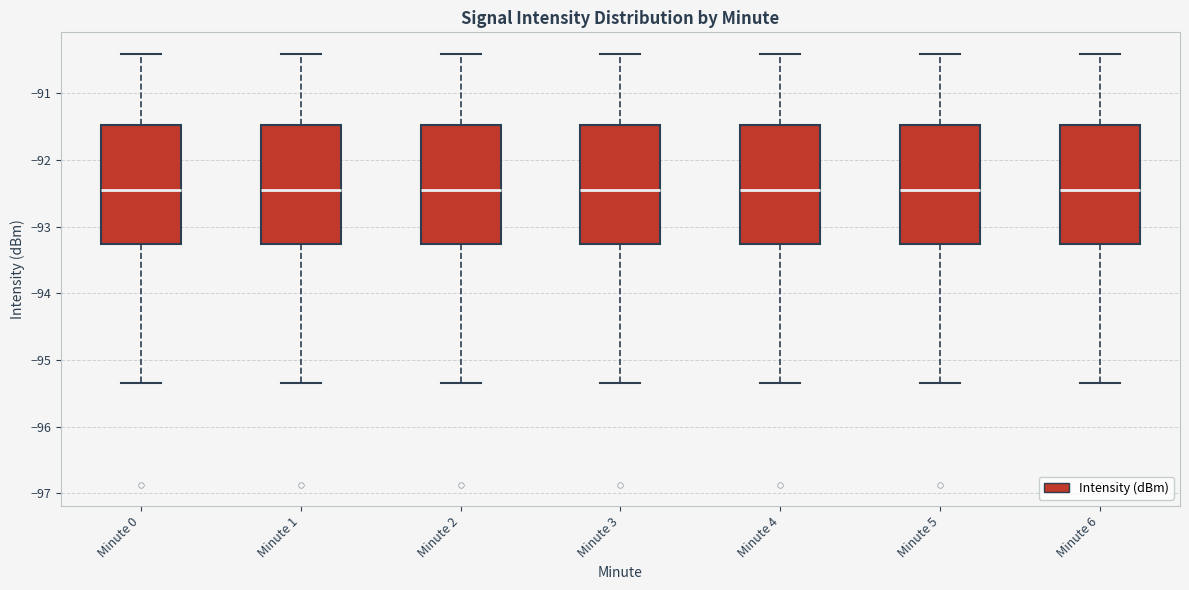

Reading left to right, transcribe this box plot: for each box, give where its median line is, the range the box spans, and where its two whiskers end, as read against the y-axis. The values are not printed on the chart, so give them approximately, as read against the axis.

Minute 0: median -92.5, box -93.3 to -91.5, whiskers -95.3 to -90.4
Minute 1: median -92.5, box -93.3 to -91.5, whiskers -95.3 to -90.4
Minute 2: median -92.5, box -93.3 to -91.5, whiskers -95.3 to -90.4
Minute 3: median -92.5, box -93.3 to -91.5, whiskers -95.3 to -90.4
Minute 4: median -92.5, box -93.3 to -91.5, whiskers -95.3 to -90.4
Minute 5: median -92.5, box -93.3 to -91.5, whiskers -95.3 to -90.4
Minute 6: median -92.5, box -93.3 to -91.5, whiskers -95.3 to -90.4